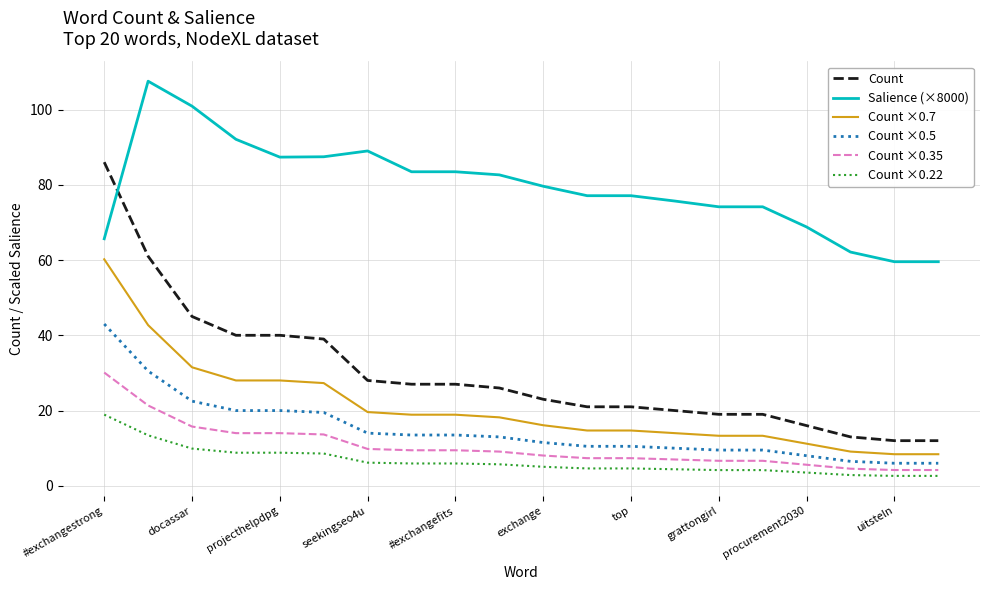

True or false: Count ×0.5 and Count ×0.22 cross at least once.

False